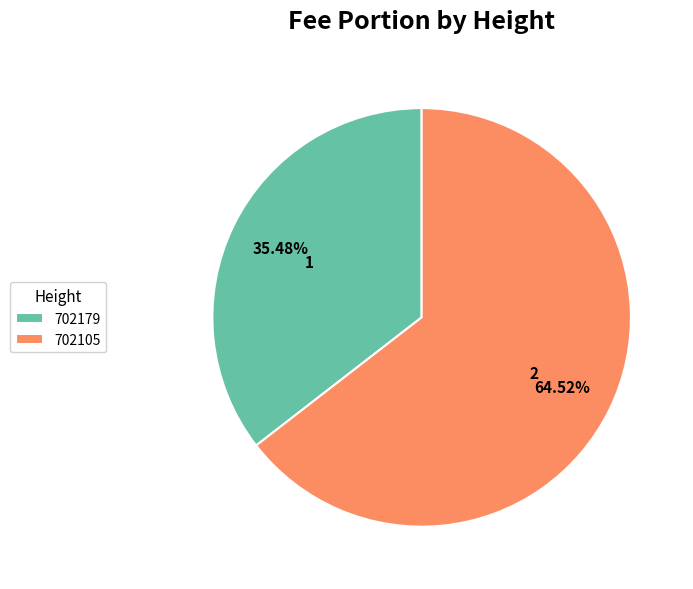

Combined, do 702179 and 702105 account for over 50%?

Yes